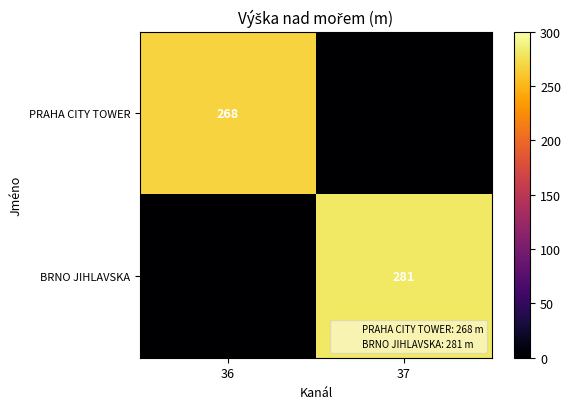

Is it true that PRAHA CITY TOWER equals 268 at 36?

True